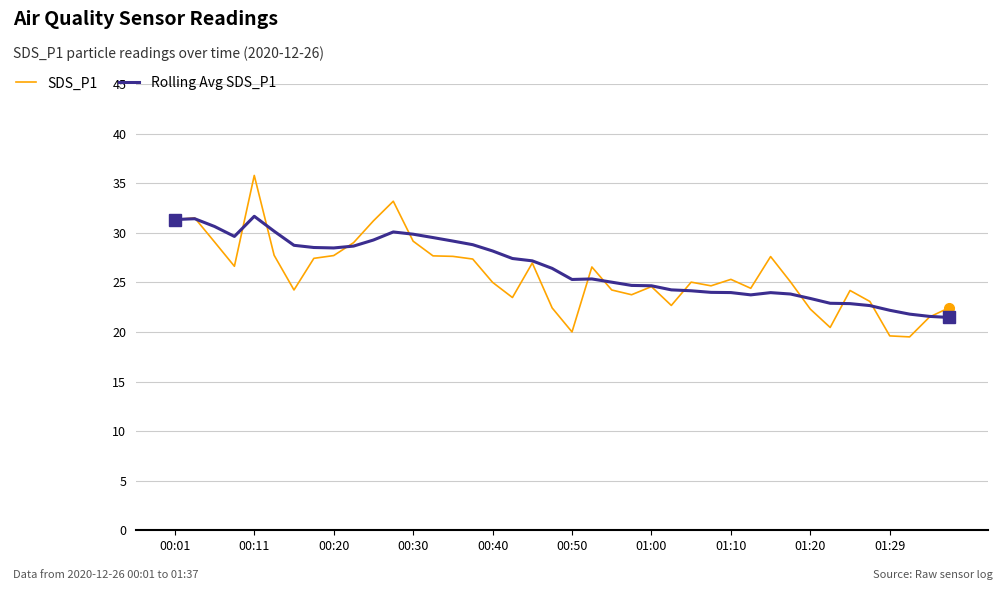

What is the minimum value shown in the chart?

19.5